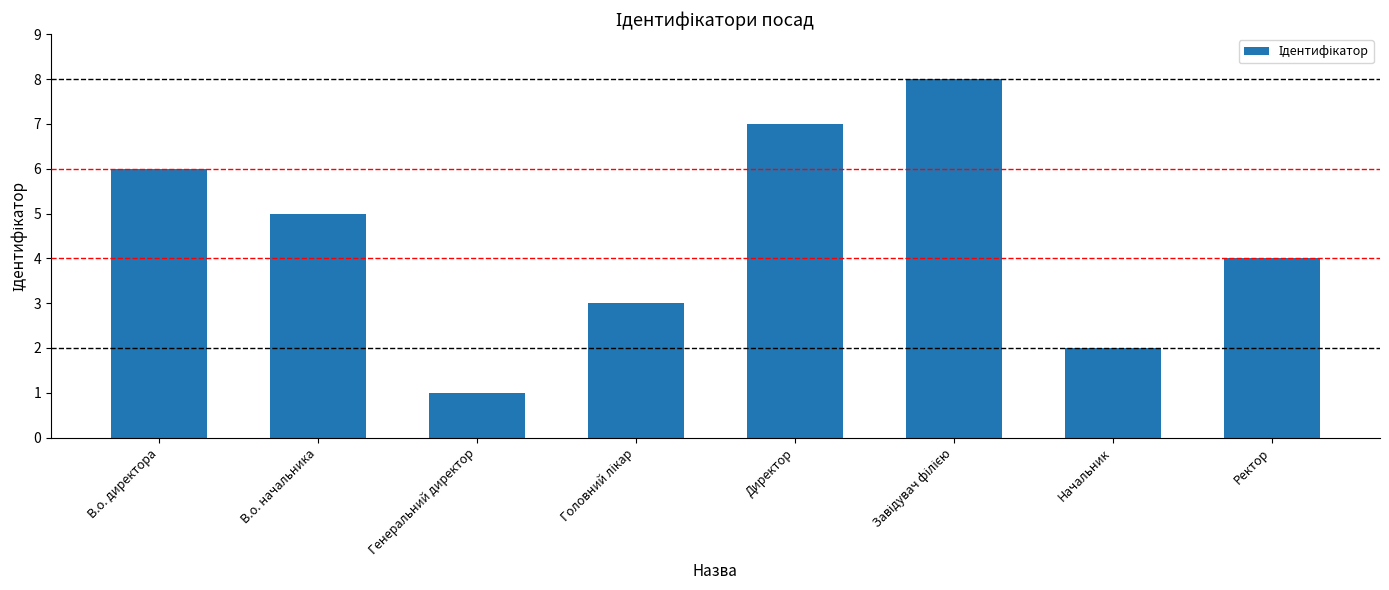

At which label does the data first exceed 5?

В.о. директора